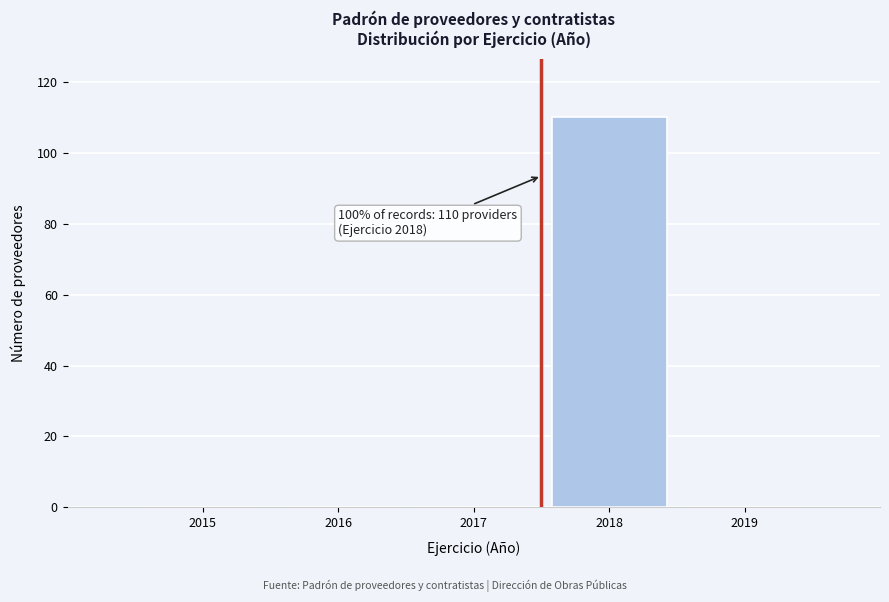

Reading right to left, what are all the values shown in this chart?

2019=0	2018=110	2017=0	2016=0	2015=0